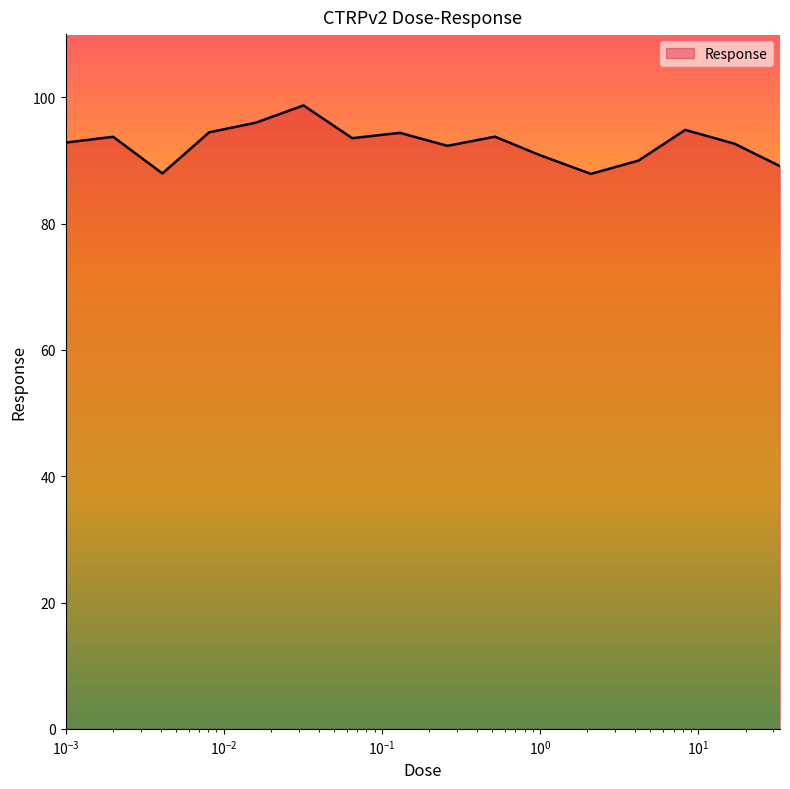

What is the minimum value shown in the chart?

87.9